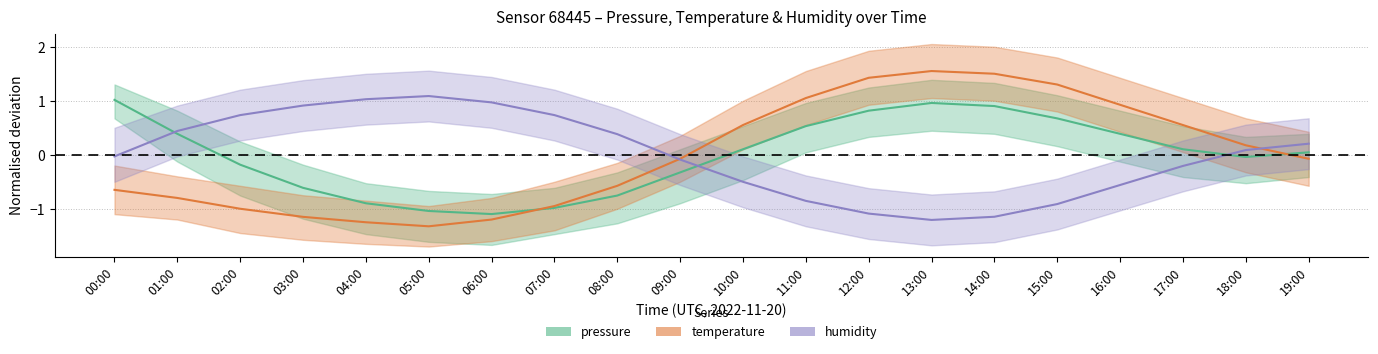

How many positive values does the pressure series have?

11